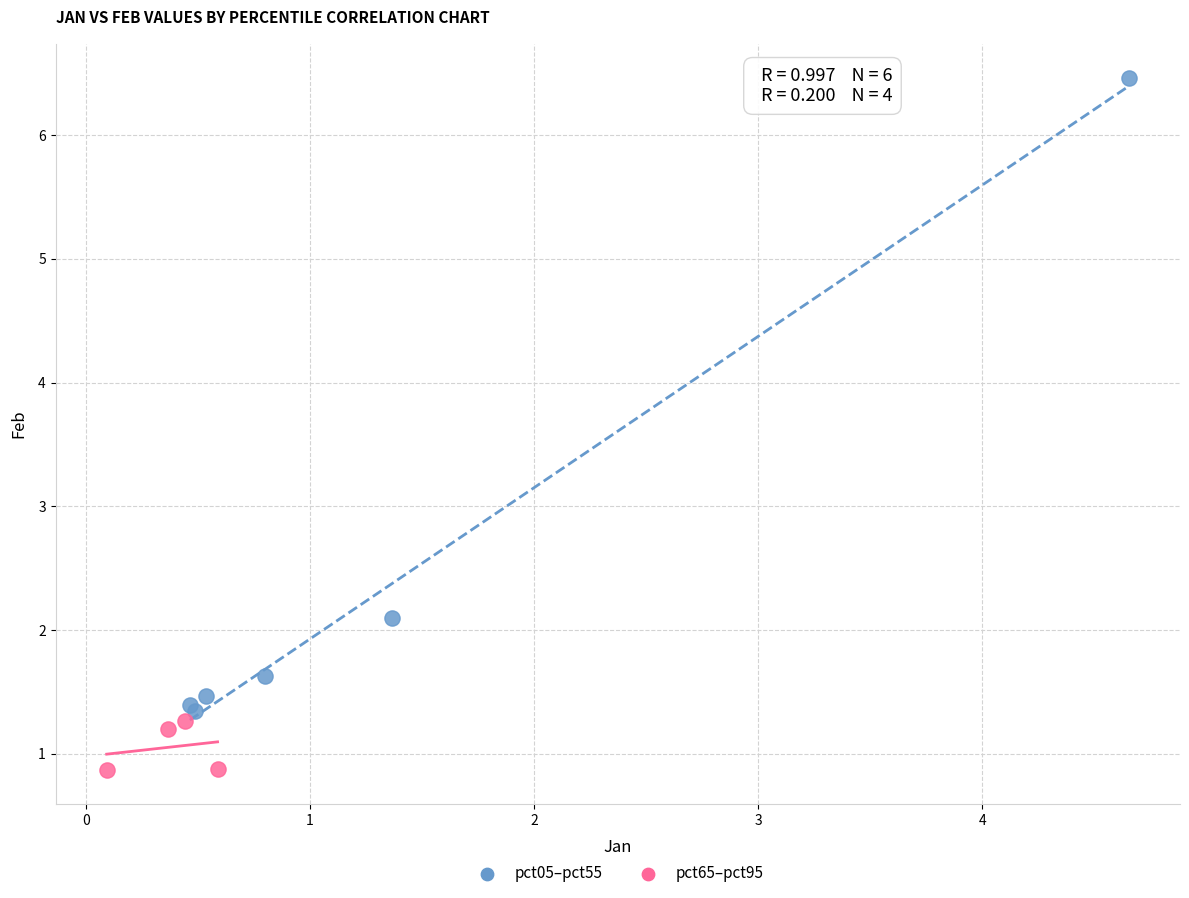

Which series reaches the maximum Y coordinate?

pct05–pct55